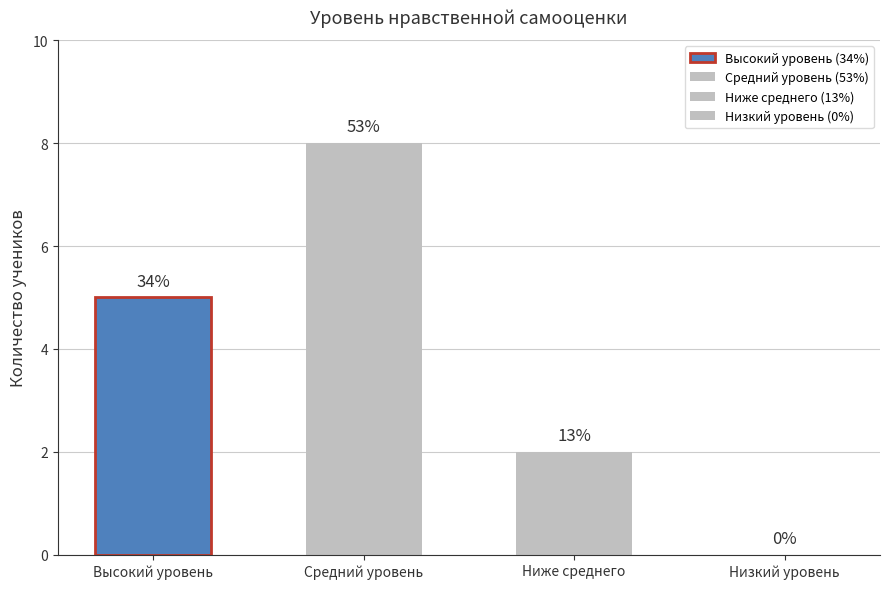

At which label does the data first exceed 5?

Средний уровень